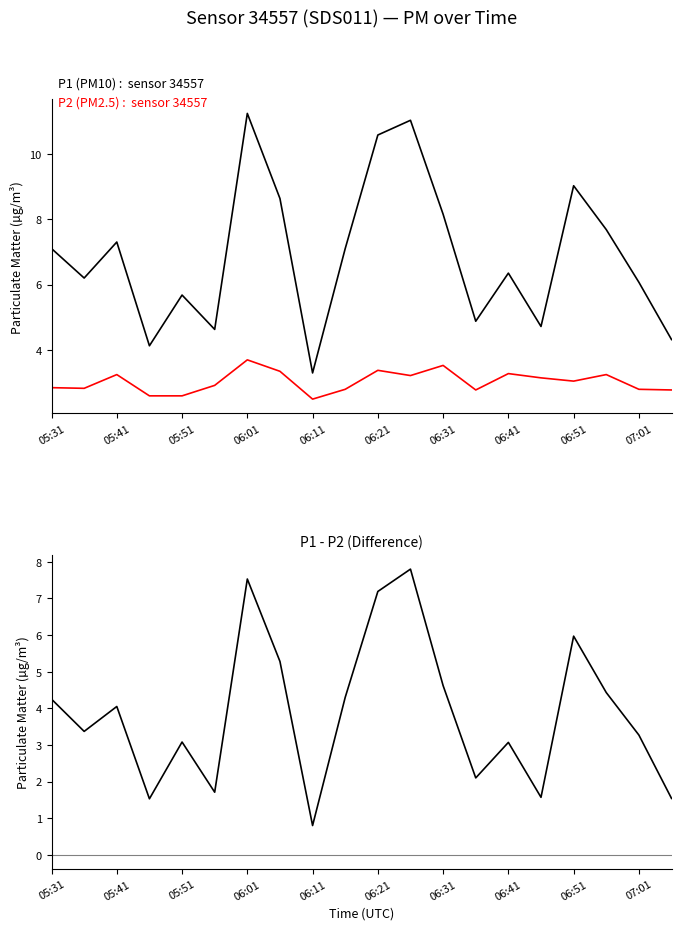

Does the chart display data point markers on the line(s)?

No